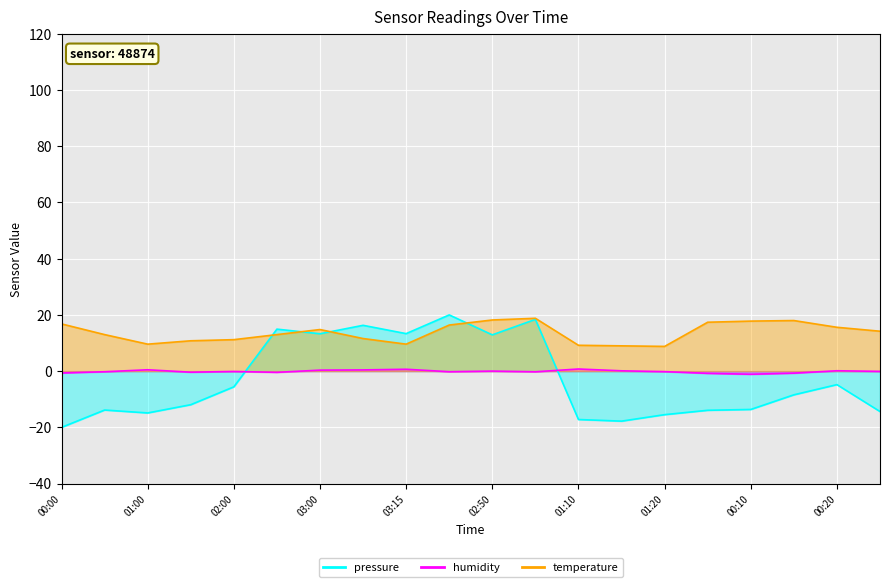

The value of pressure at 00:00 is -20.0. True or false?

True